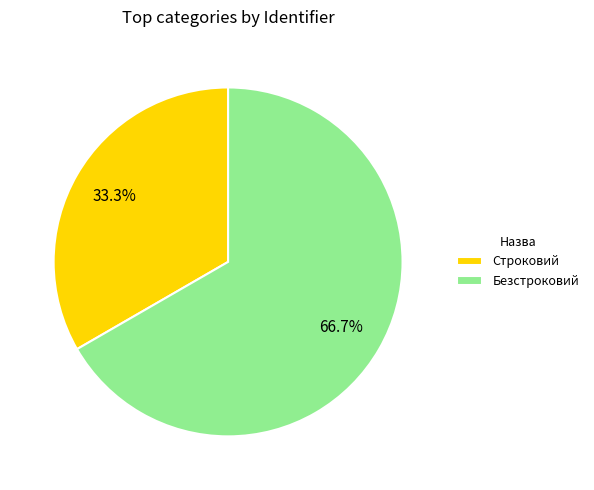

What percentage do Строковий and Безстроковий together represent?

100.0%